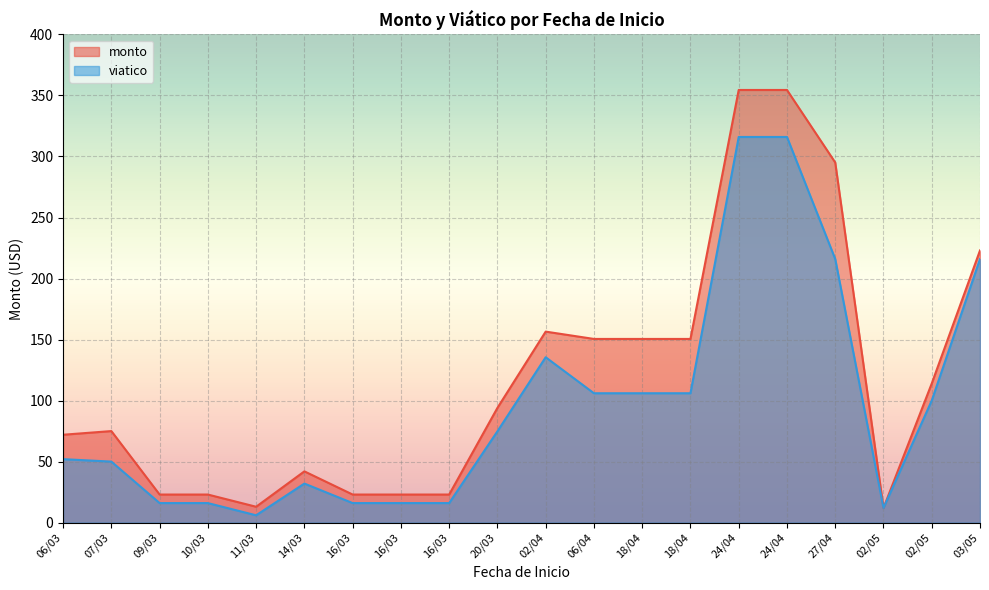

At which category does the chart reach its peak across all series?

24/04